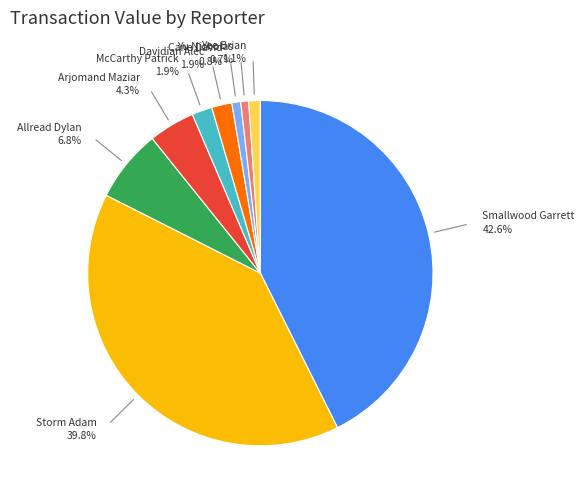

Is Yu Nicholas the majority of the pie?

No